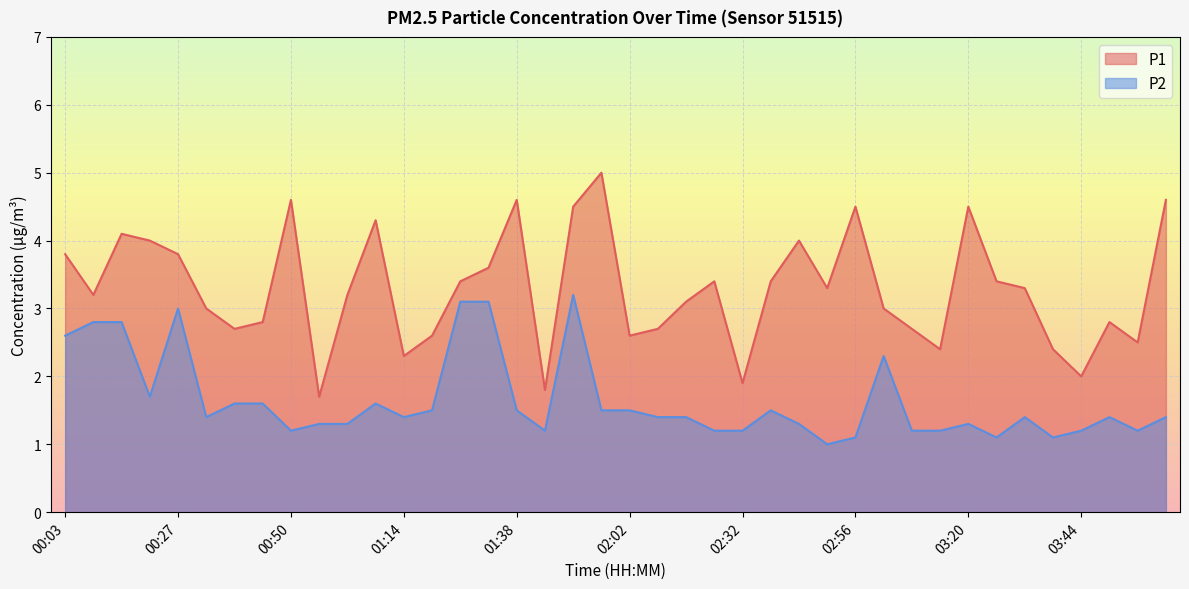

Which has a higher value, 00:09 or 01:32?

01:32